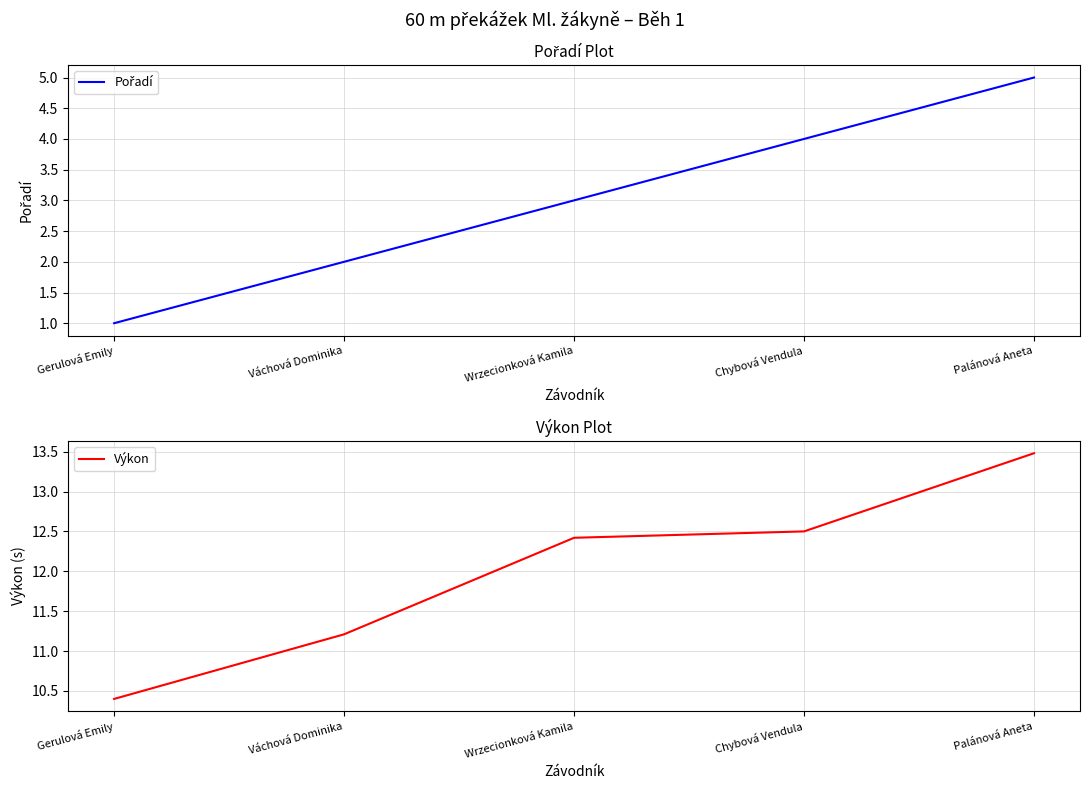

What is the difference between the highest and lowest values at Gerulová Emily?

9.4